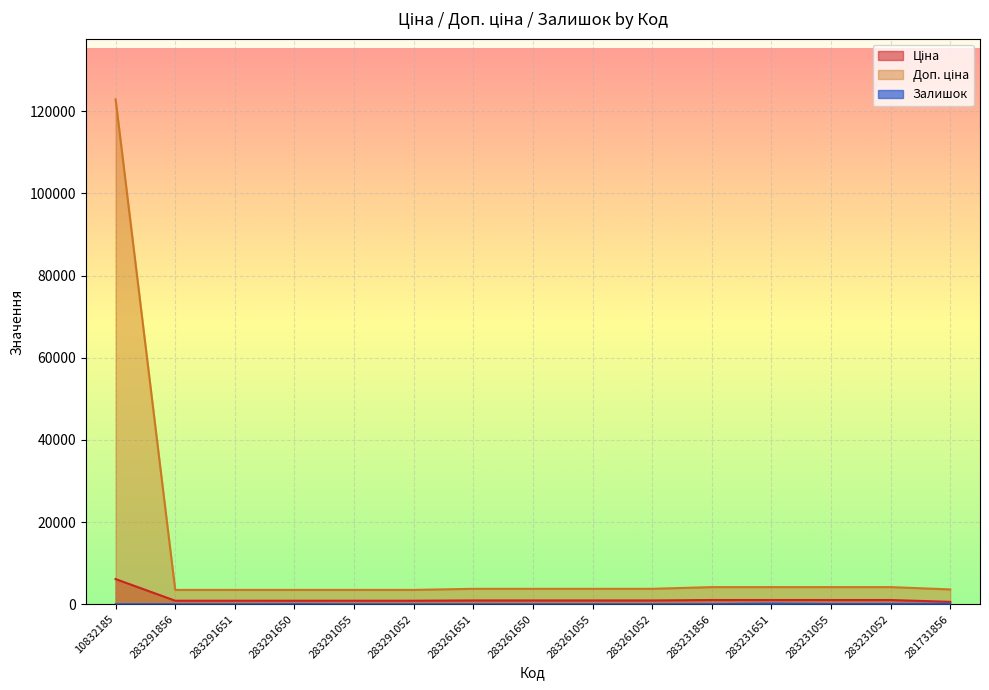

What is the sum of all Ціна values?

19093.5